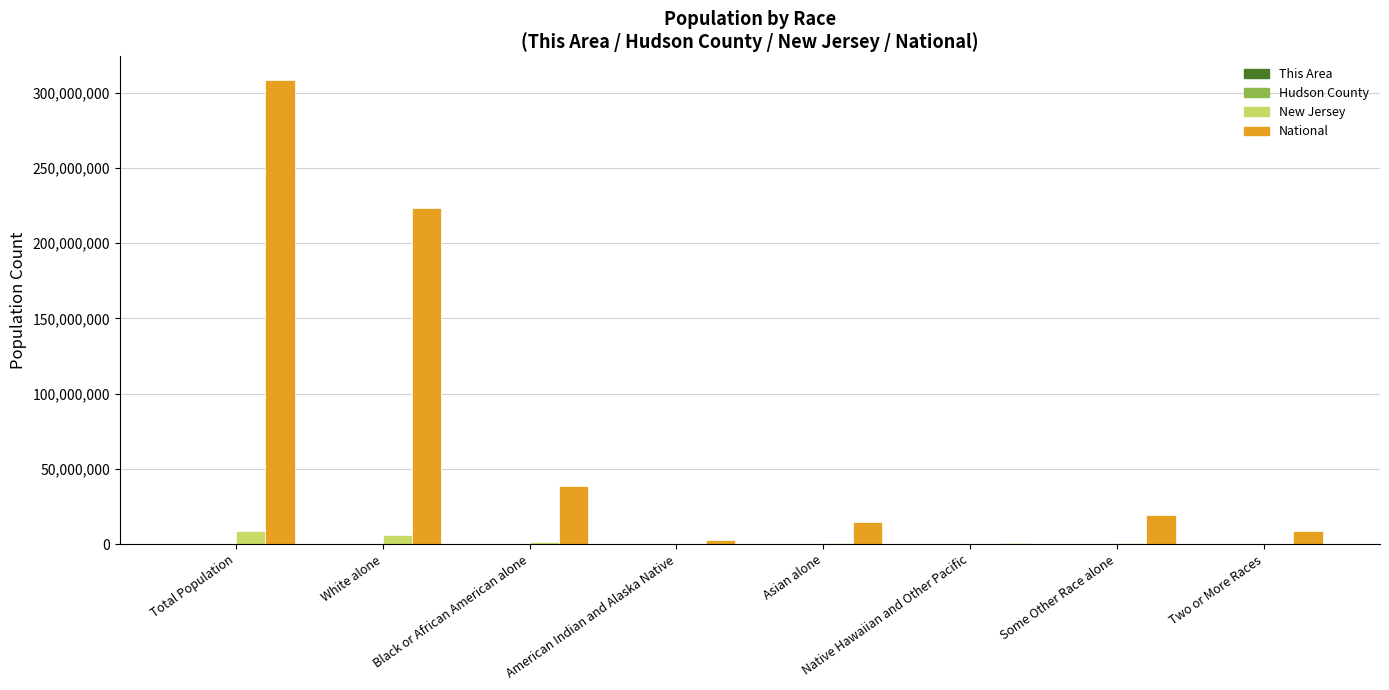

Which series has the largest total across all categories?

National